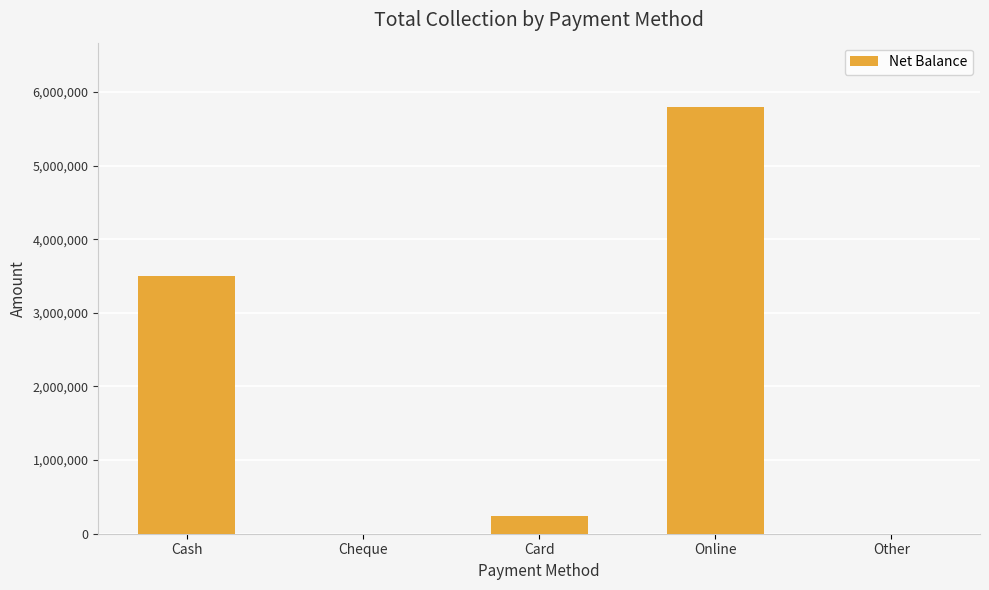

At which category does the chart reach its peak across all series?

Online